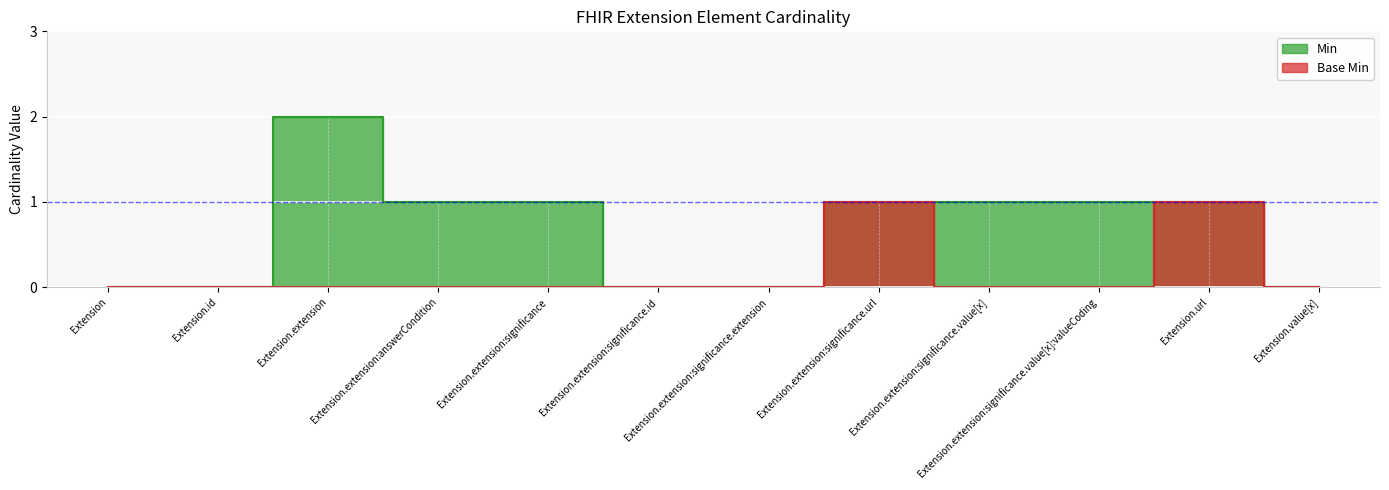

Reading right to left, what are all the values shown in this chart?

Min: 0	1	1	1	1	0	0	1	1	2	0	0
Base Min: 0	1	0	0	1	0	0	0	0	0	0	0